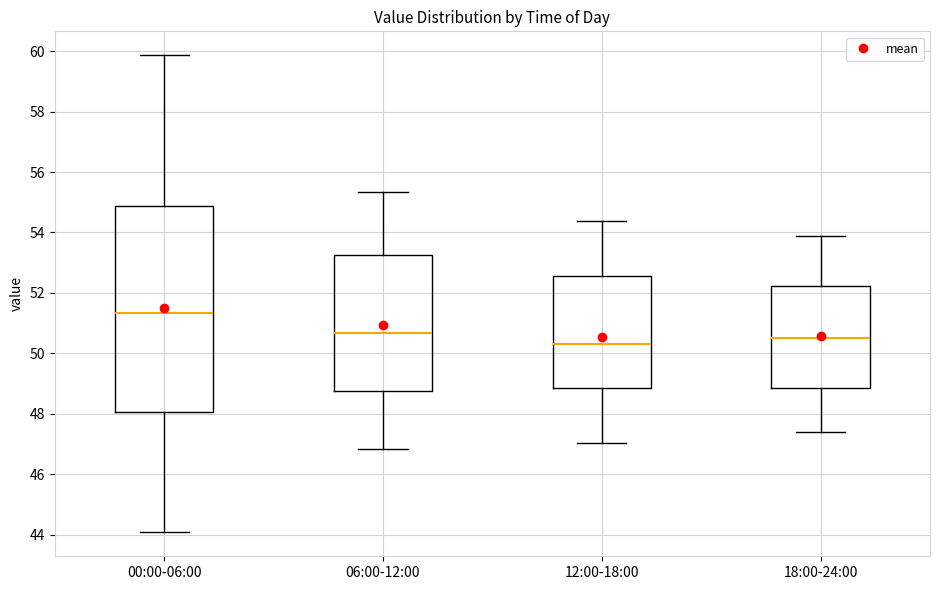

Which box's median line is the highest?

00:00-06:00